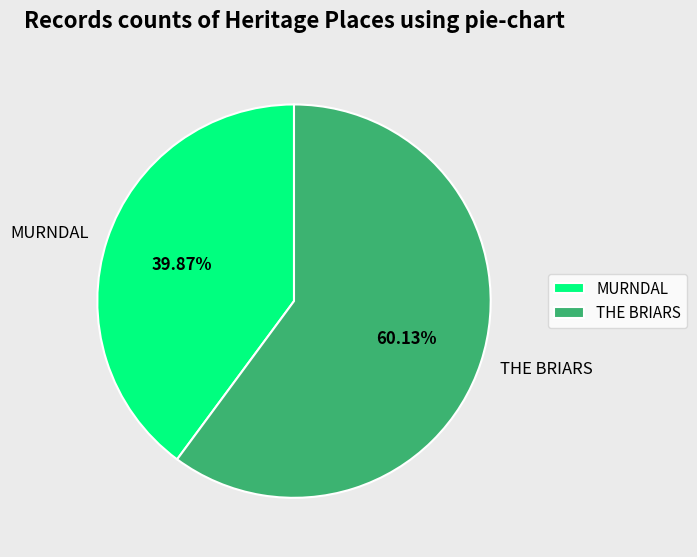

To the nearest percent, what is the difference between the largest and smallest slice percentages?

20%